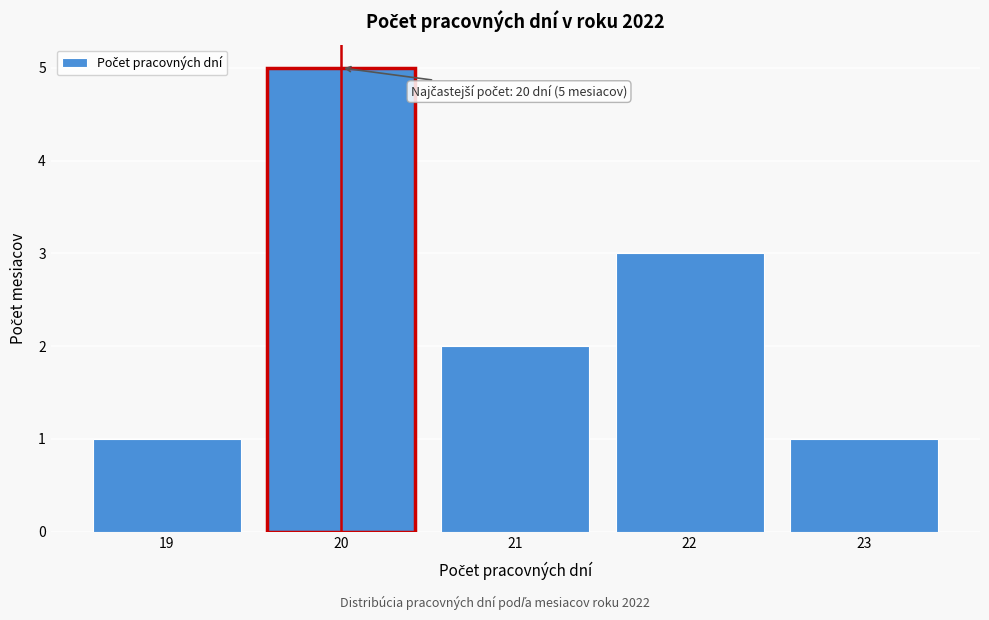

Over which range of the x-axis is the bar tallest?

19.5 to 20.5